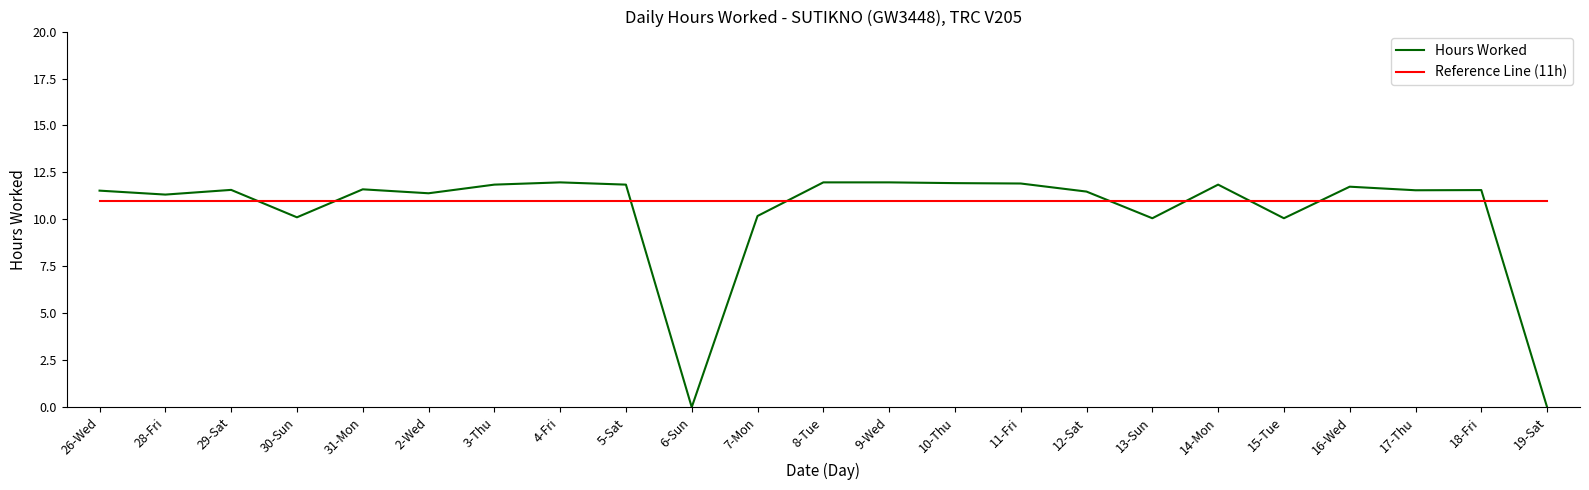

Rank the series by their average value, from lowest to highest.

Hours Worked, Reference Line (11h)